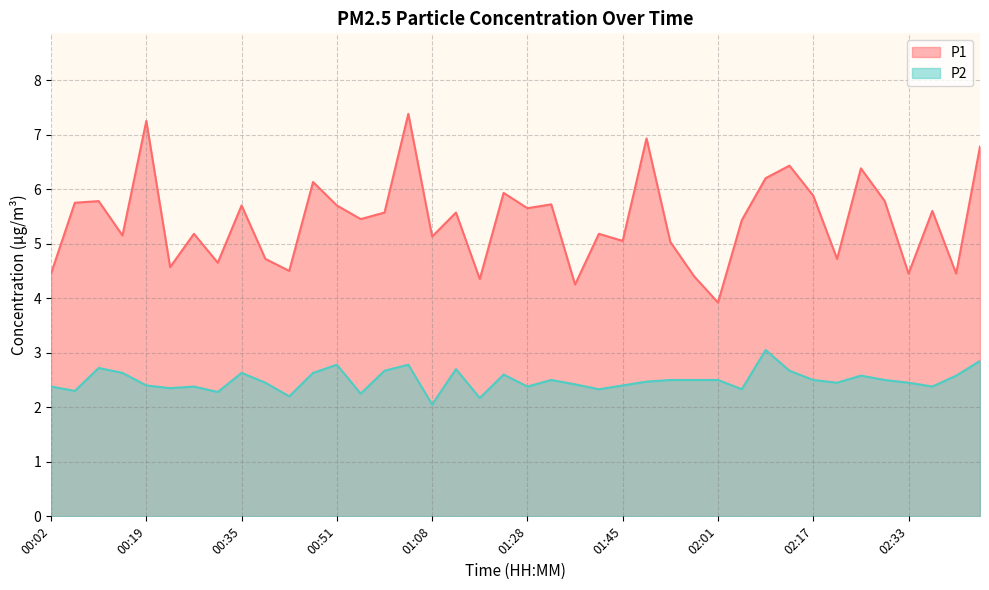

What is the difference between the maximum and minimum values in the P2 series?

1.0